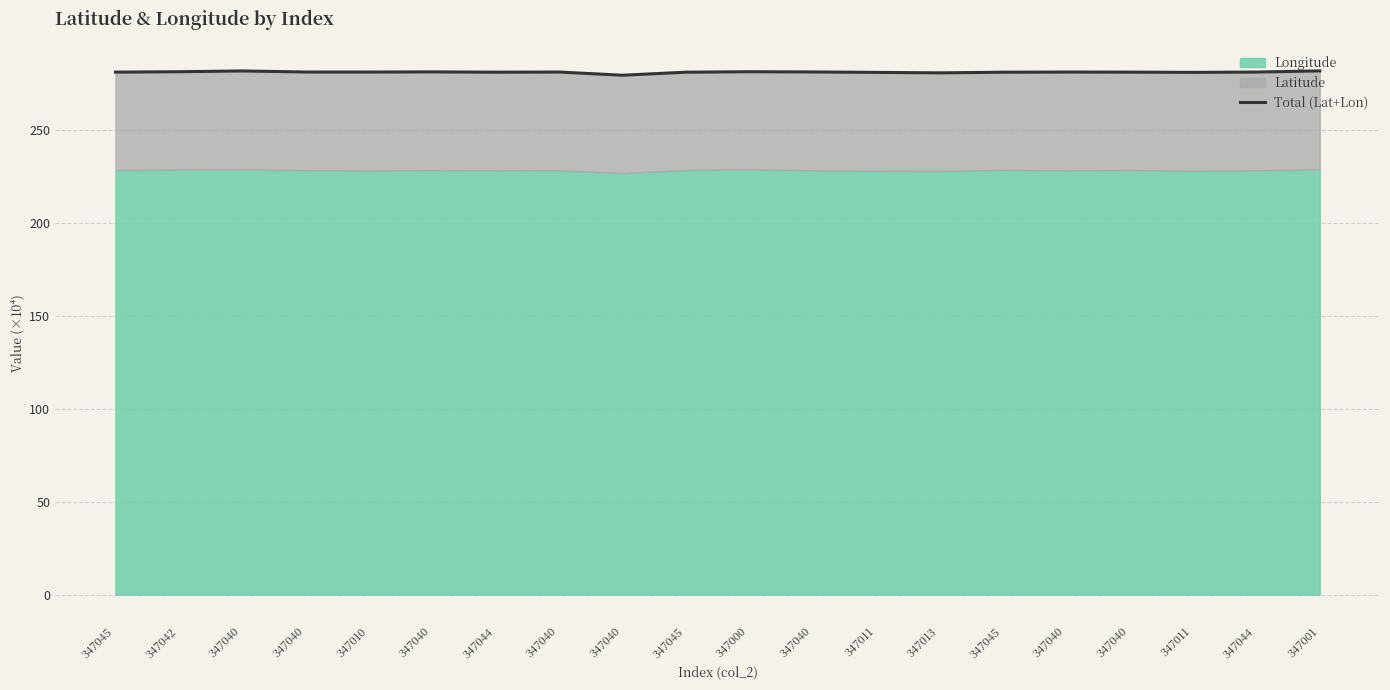

Reading right to left, extract all data points from this chart.

347001=281.9	347044=281.3	347011=281.1	347040=281.3	347040=281.3	347045=281.2	347013=280.9	347011=281.1	347040=281.3	347000=281.5	347045=281.2	347040=279.6	347040=281.3	347044=281.2	347040=281.4	347010=281.3	347040=281.3	347040=281.9	347042=281.5	347045=281.3